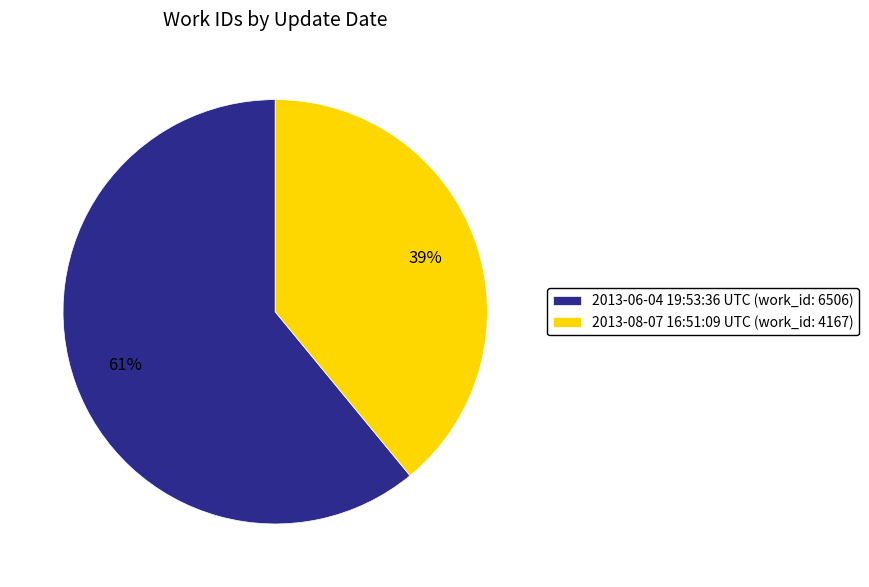

What is the largest slice in the pie chart?

2013-06-04 19:53:36 UTC